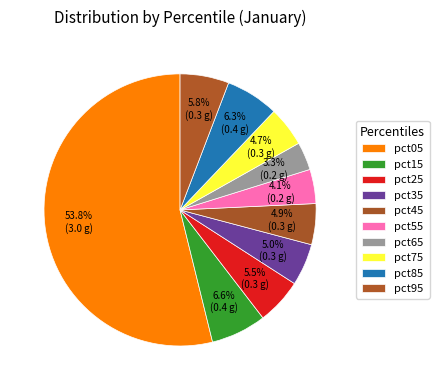

To the nearest percent, what is the average slice percentage?

10%